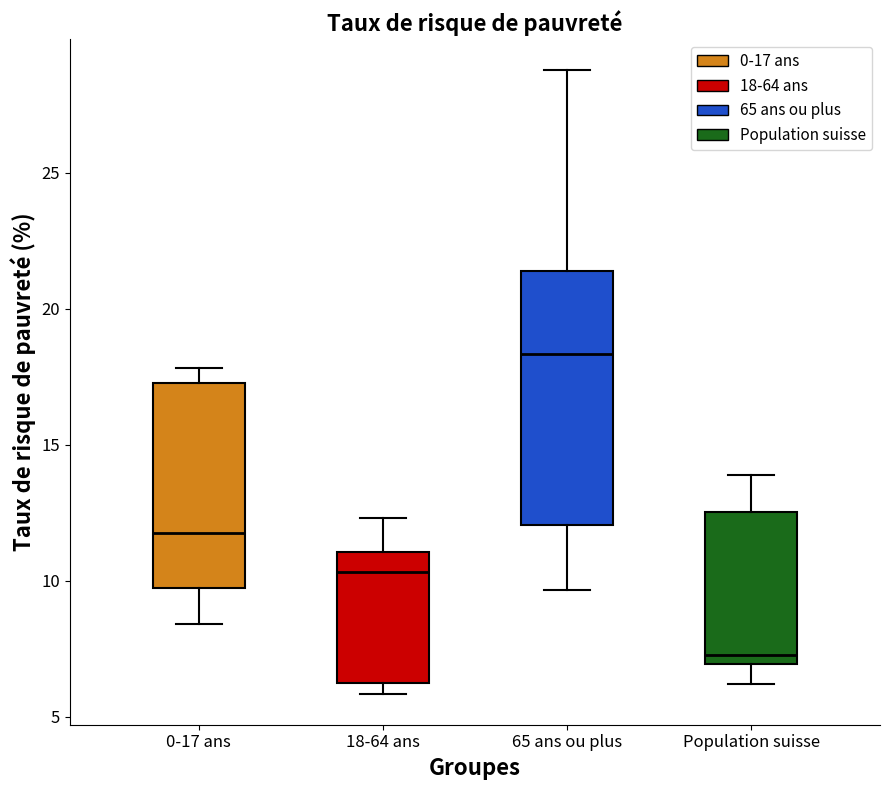

Reading left to right, transcribe this box plot: for each box, give where its median line is, the range the box spans, and where its two whiskers end, as read against the y-axis. The values are not printed on the chart, so give them approximately, as read against the axis.

0-17 ans: median 12.0, box 10.0 to 17.5, whiskers 8.5 to 18.0
18-64 ans: median 10.5, box 6.0 to 11.0, whiskers 6.0 (just below the box's lower edge) to 12.5
65 ans ou plus: median 18.5, box 12.0 to 21.5, whiskers 9.5 to 29.0
Population suisse: median 7.5, box 7.0 to 12.5, whiskers 6.0 to 14.0